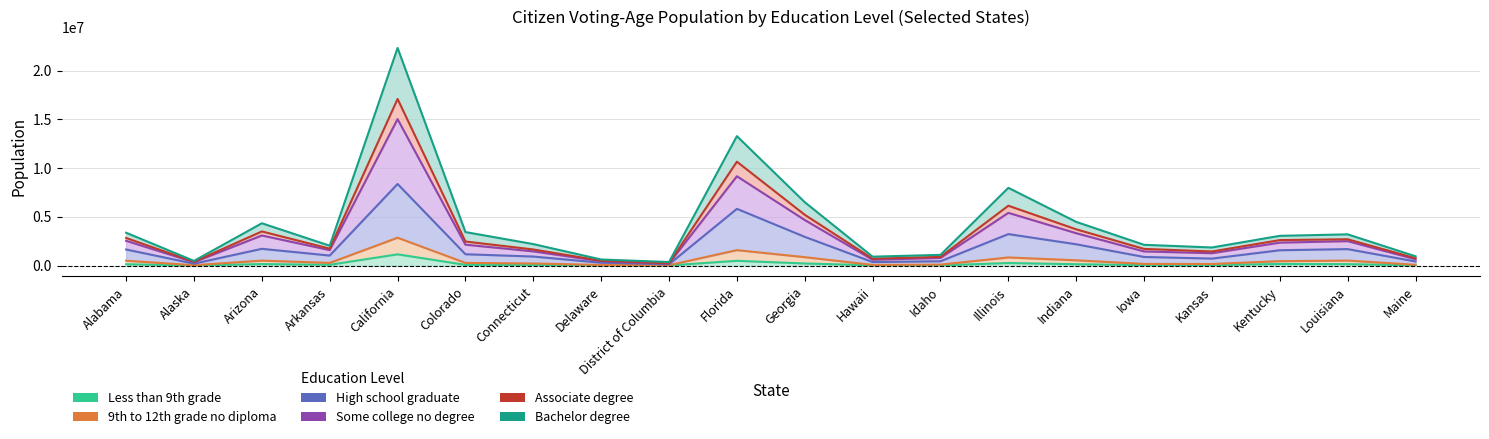

What is the label of the 17th point from the left?

Kansas